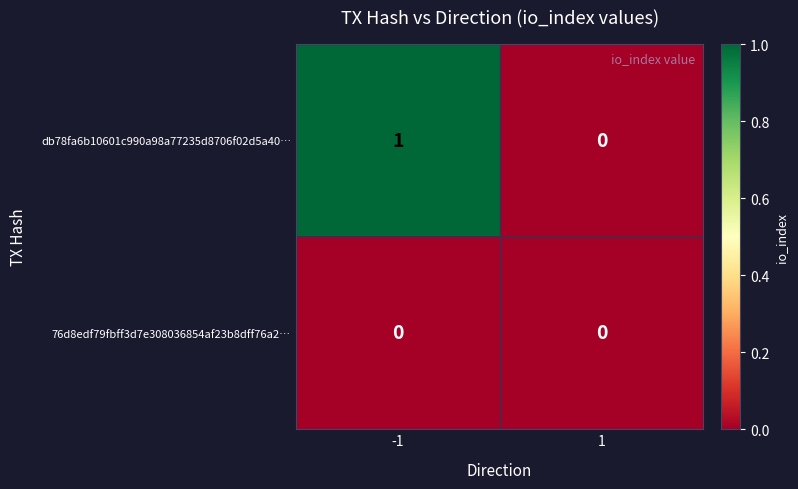

At -1, list the series in order from smallest to largest.

76d8edf79fbff3d7e308036854af23b8dff76a2…, db78fa6b10601c990a98a77235d8706f02d5a40…